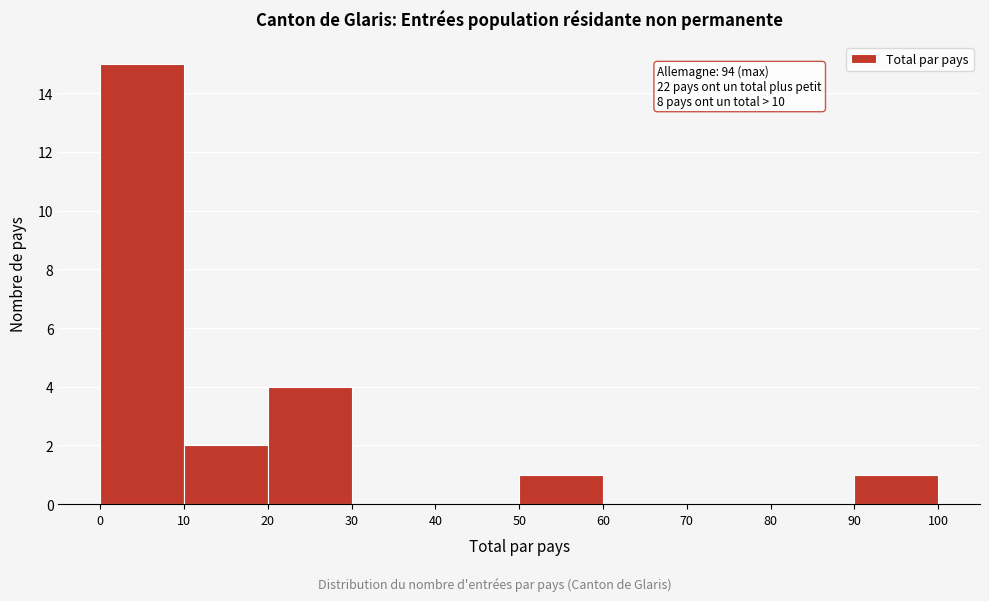

Over which range of the x-axis is the bar tallest?

0 to 10